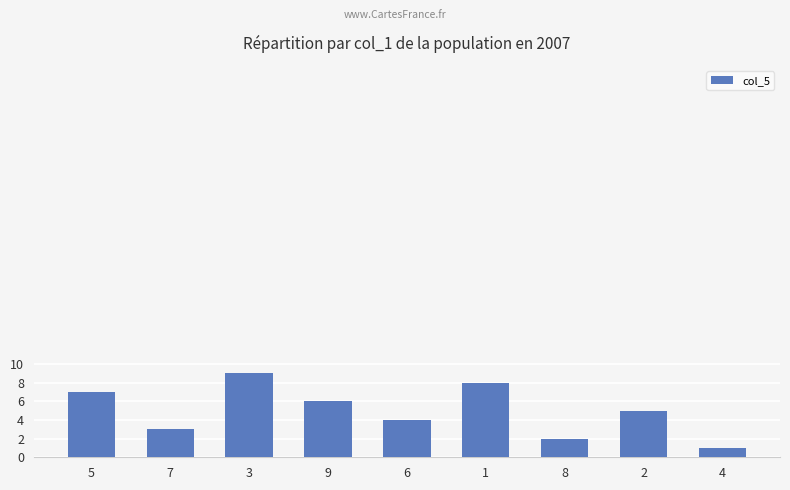

Rank the categories by value from lowest to highest.

4, 8, 7, 6, 2, 9, 5, 1, 3